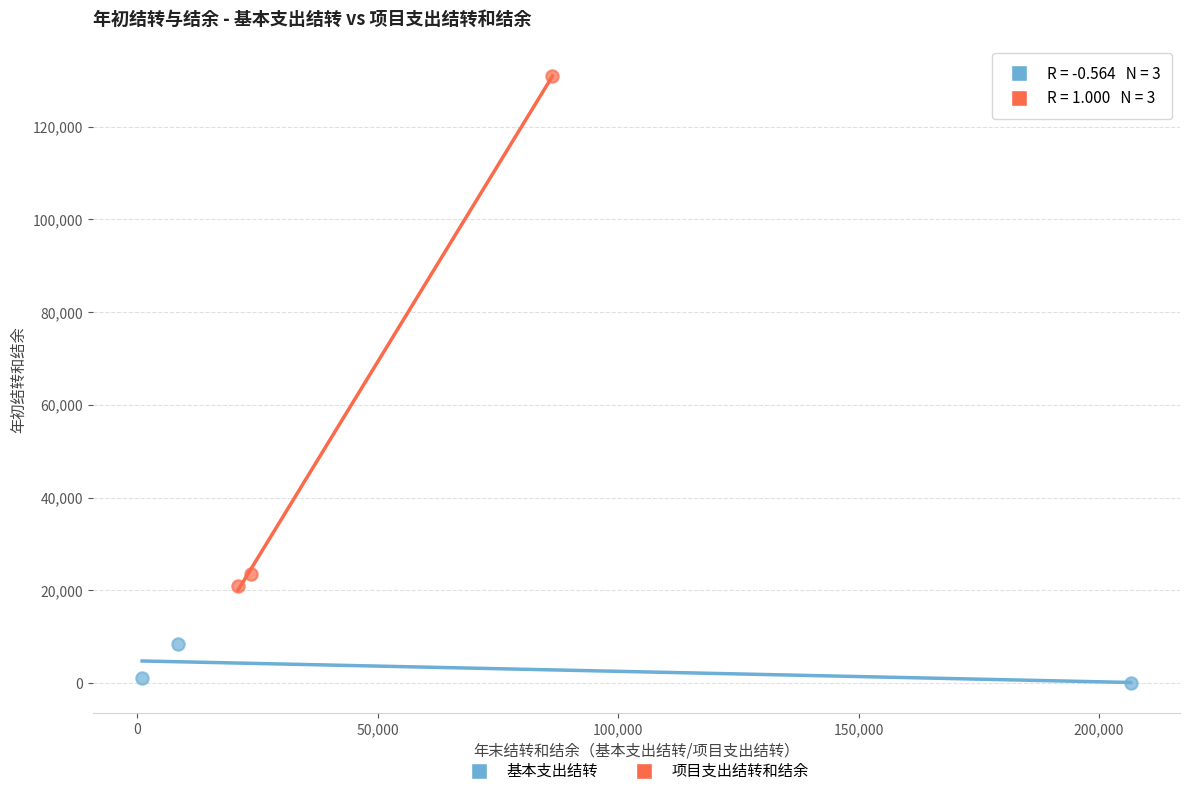

Which series contains the highest Y value?

项目支出结转和结余